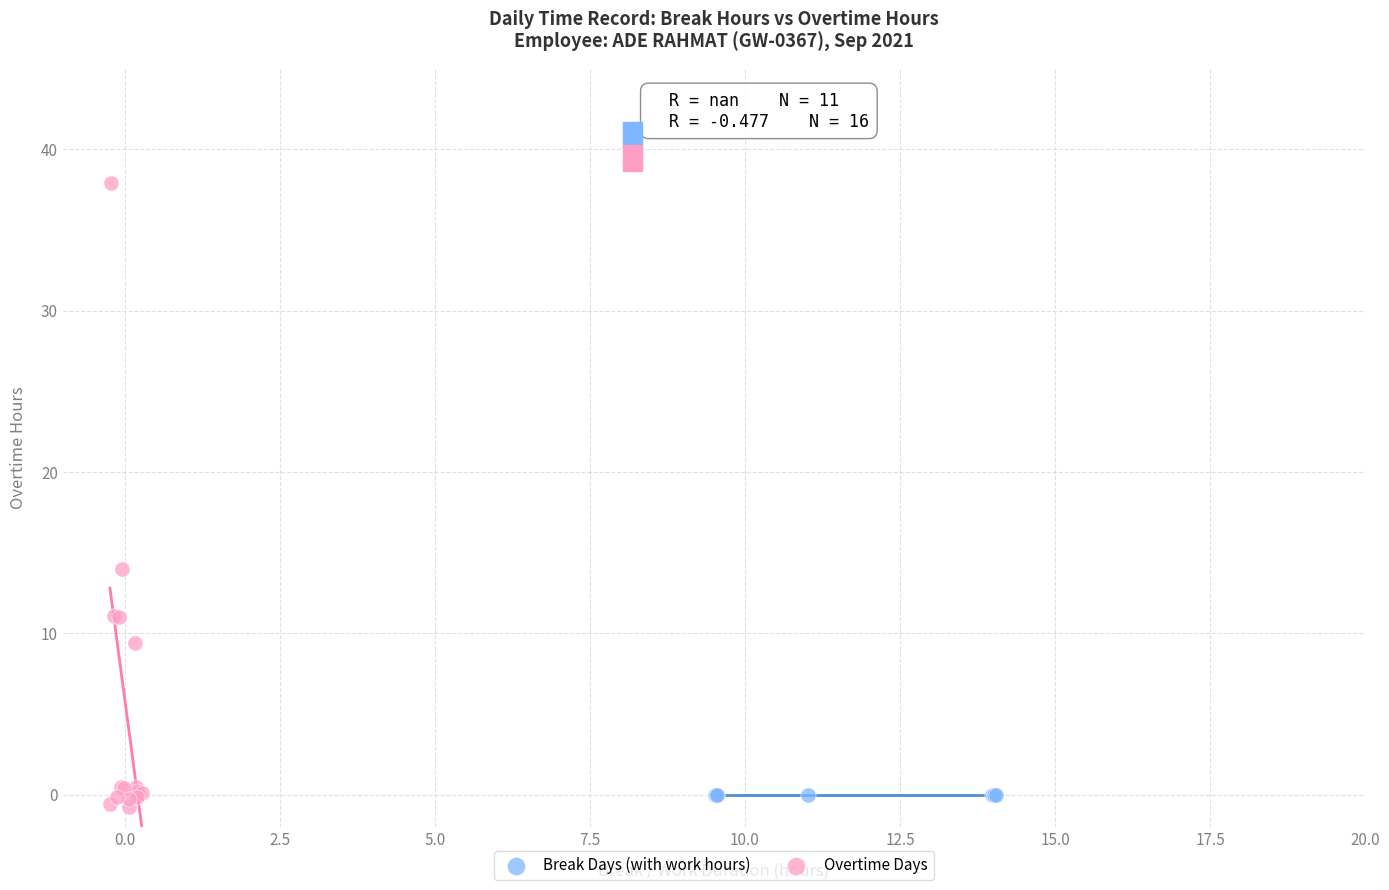

Which series contains the highest Y value?

Overtime Days